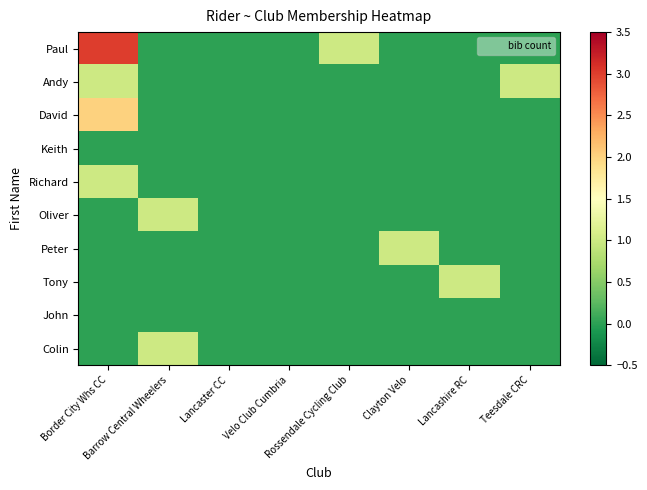

At which category is the sum across all series the highest?

Border City Whs CC